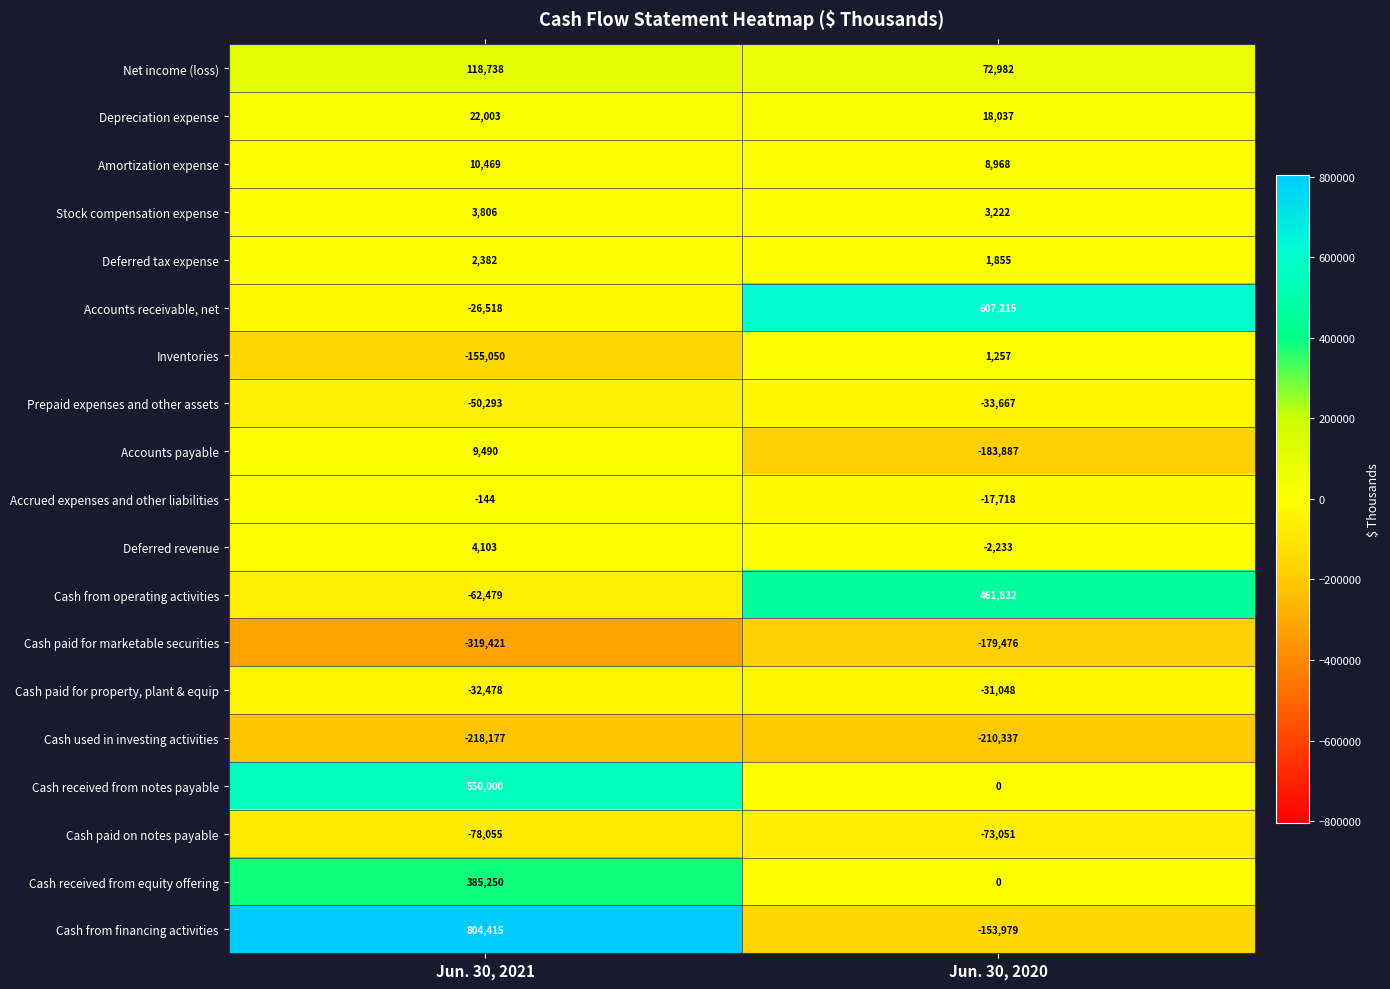

Which series has the largest total across all categories?

Cash from financing activities